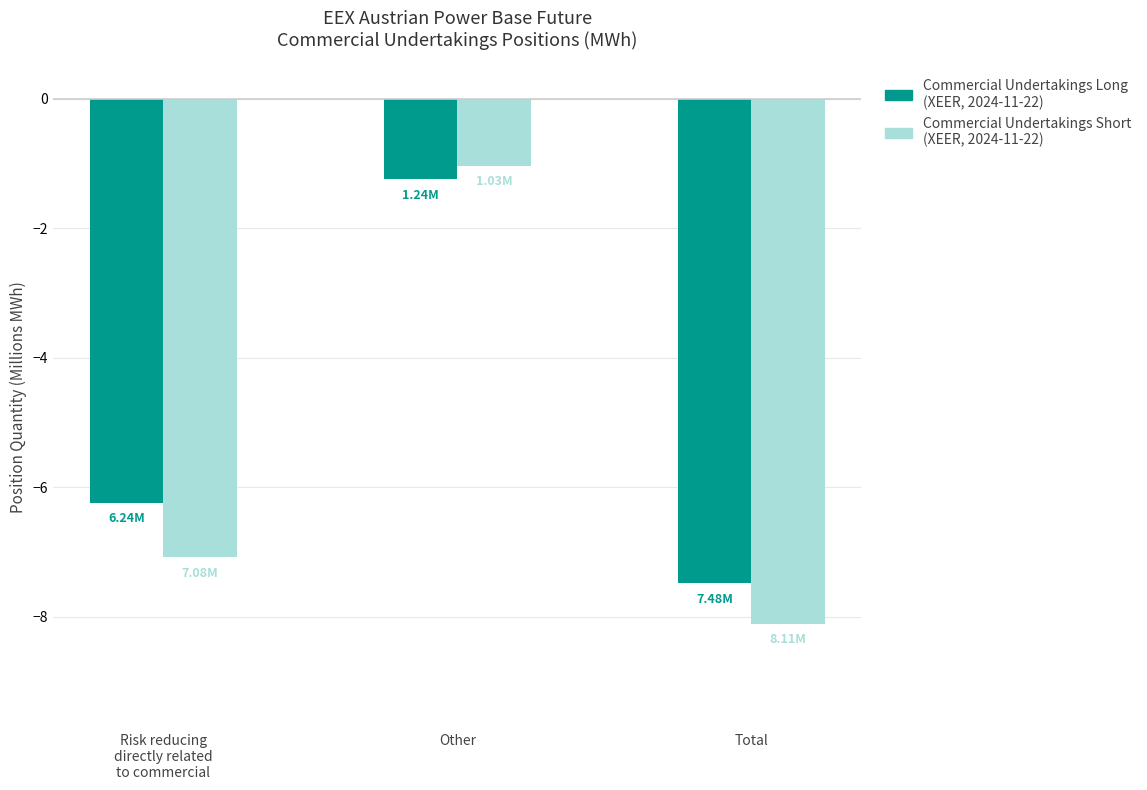

At which category is the sum across all series the highest?

Other